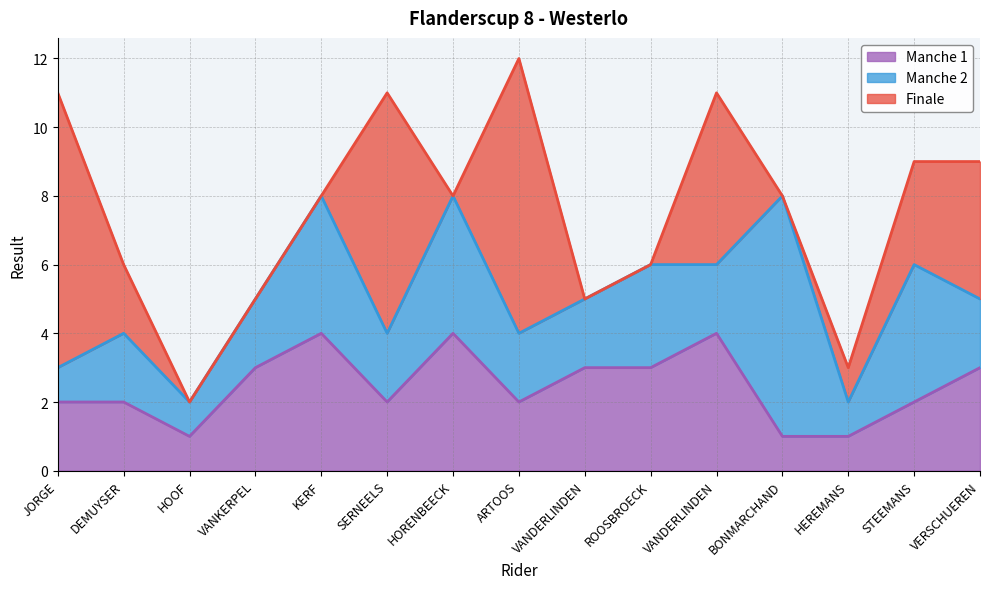

Does the chart have visible grid lines?

Yes